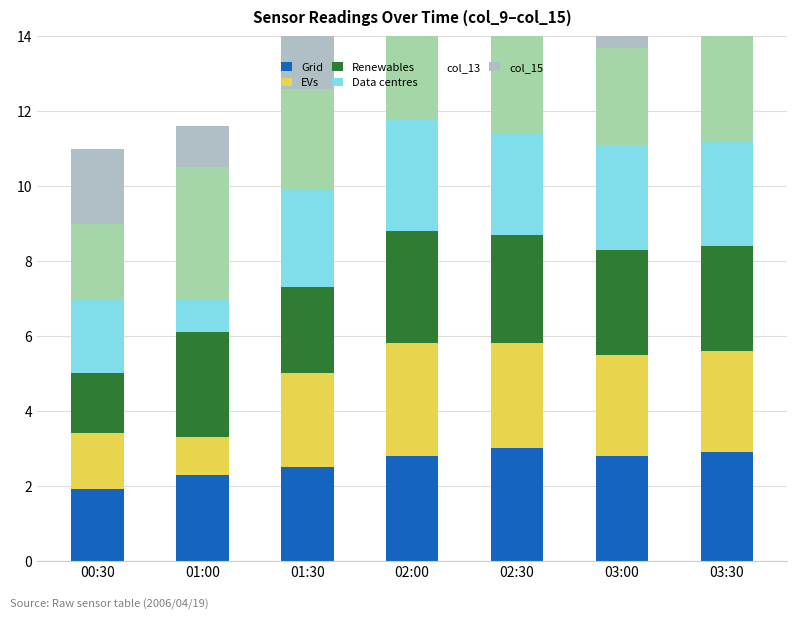

How many bars are there in each group?

6